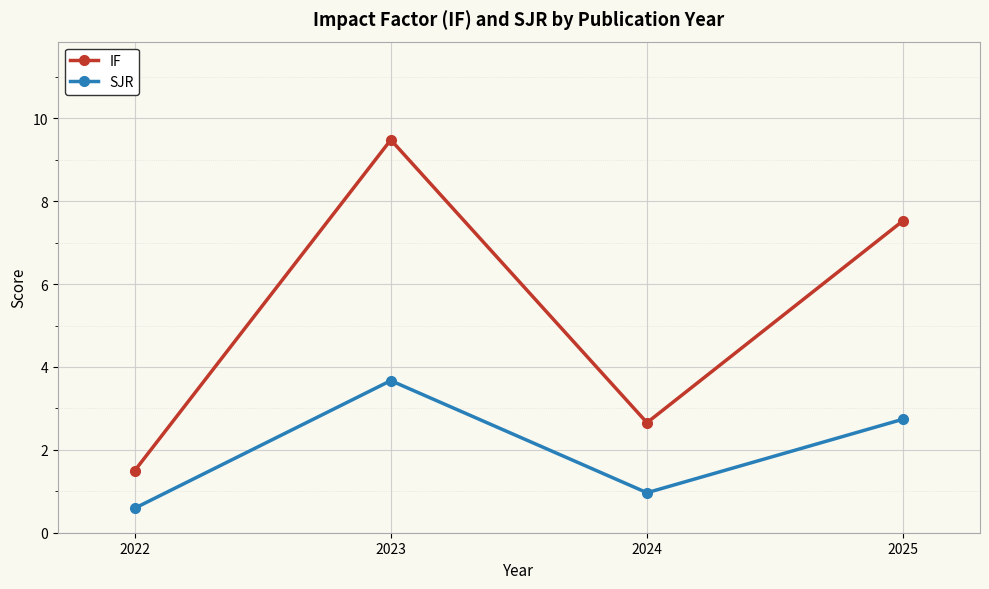

Reading right to left, list all the values displayed in this chart.

IF: 2025=7.5	2024=2.7	2023=9.5	2022=1.5
SJR: 2025=2.7	2024=1.0	2023=3.7	2022=0.6